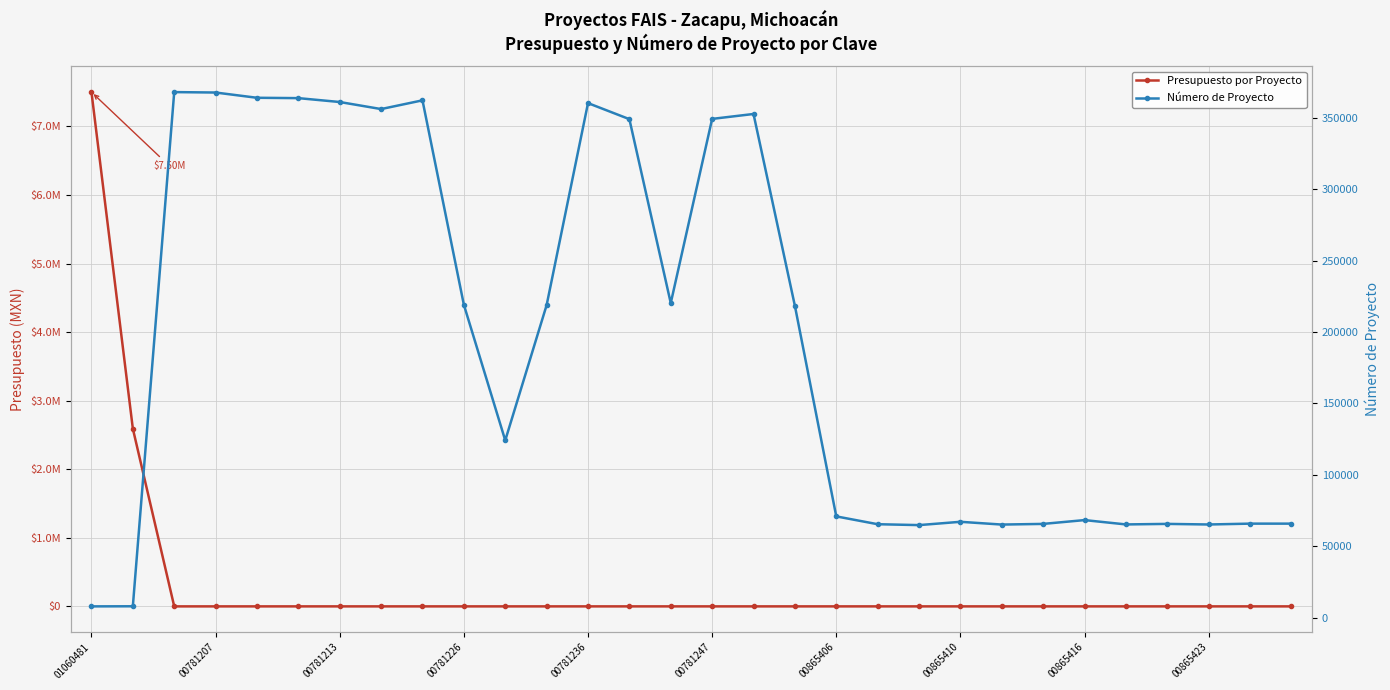

The value of Presupuesto por Proyecto at 11 is -2970565.7. True or false?

False